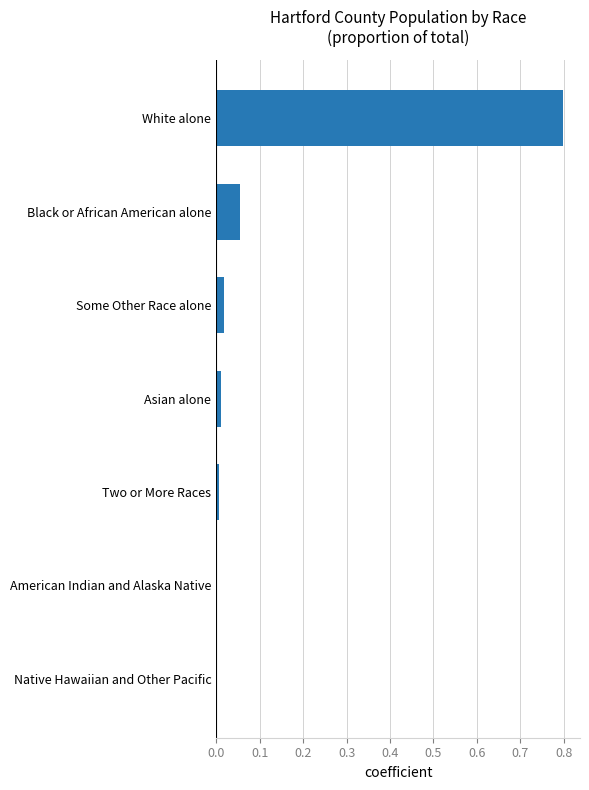

What is the change in value from Black or African American alone to White alone?

+0.7